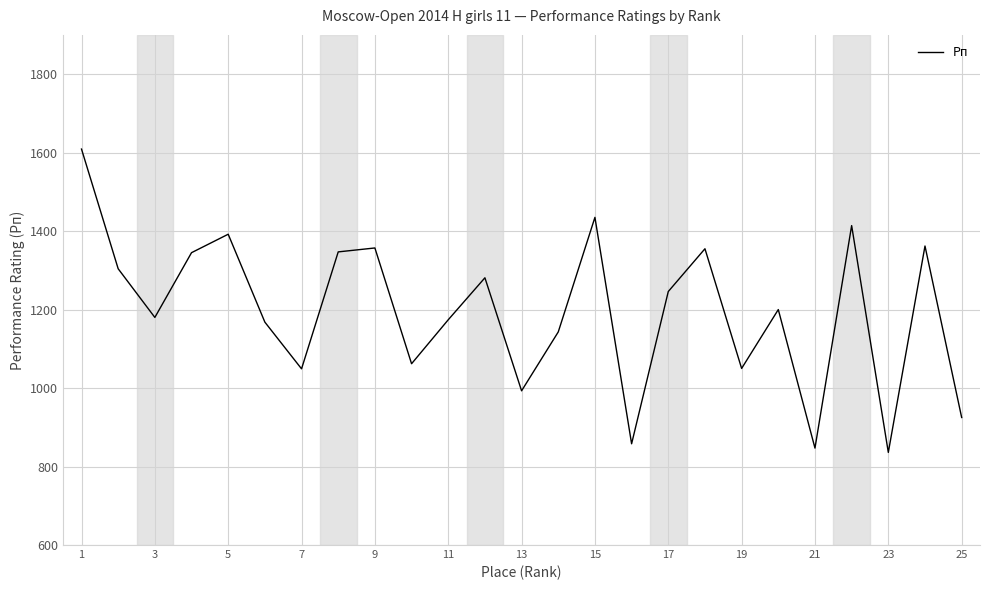

What is the maximum value shown in the chart?

1609